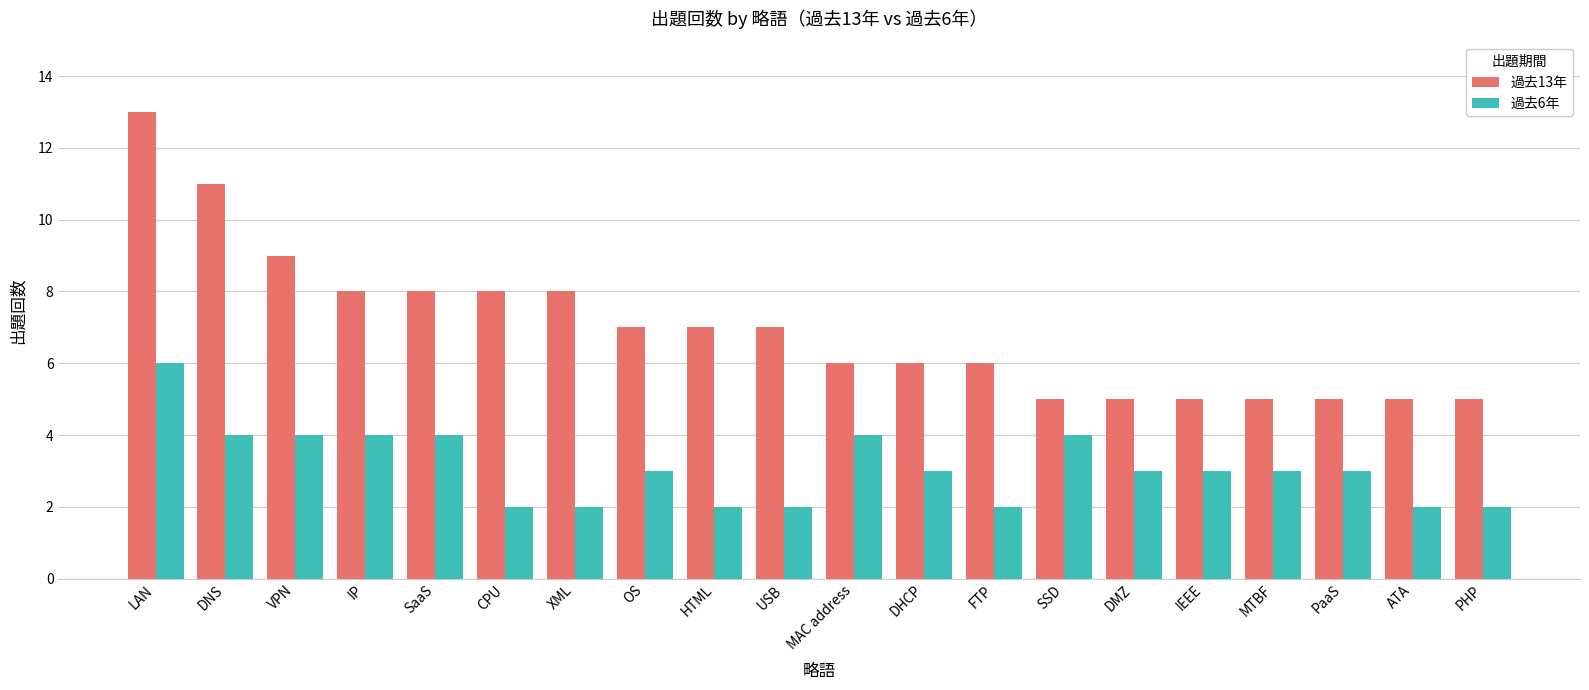

Are the bars horizontal?

No